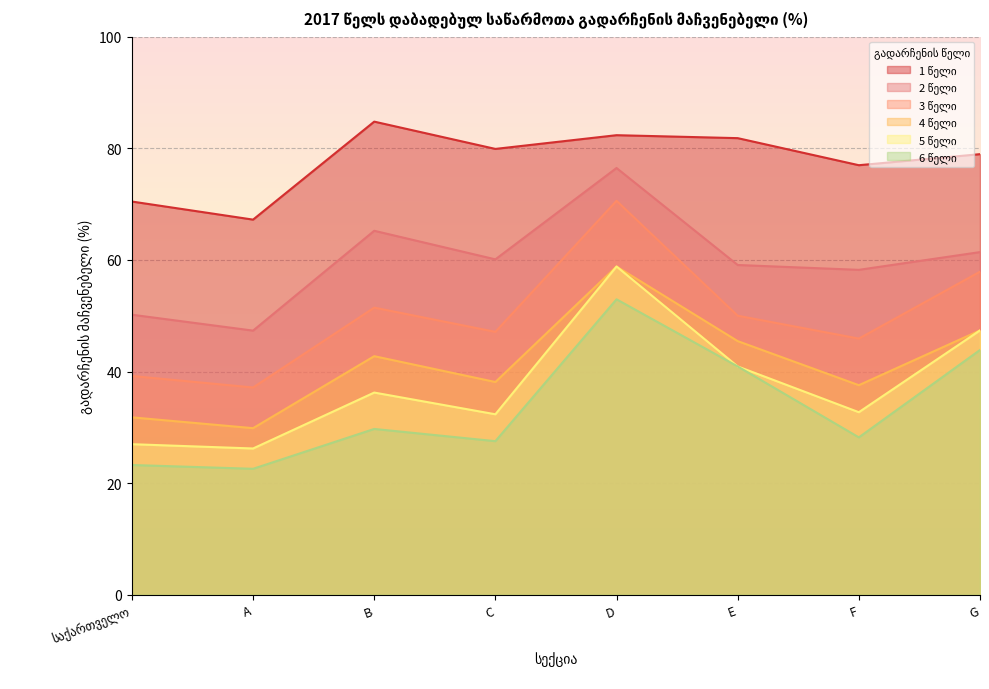

What is the sum of the 1 წელი values at A and D?

149.6